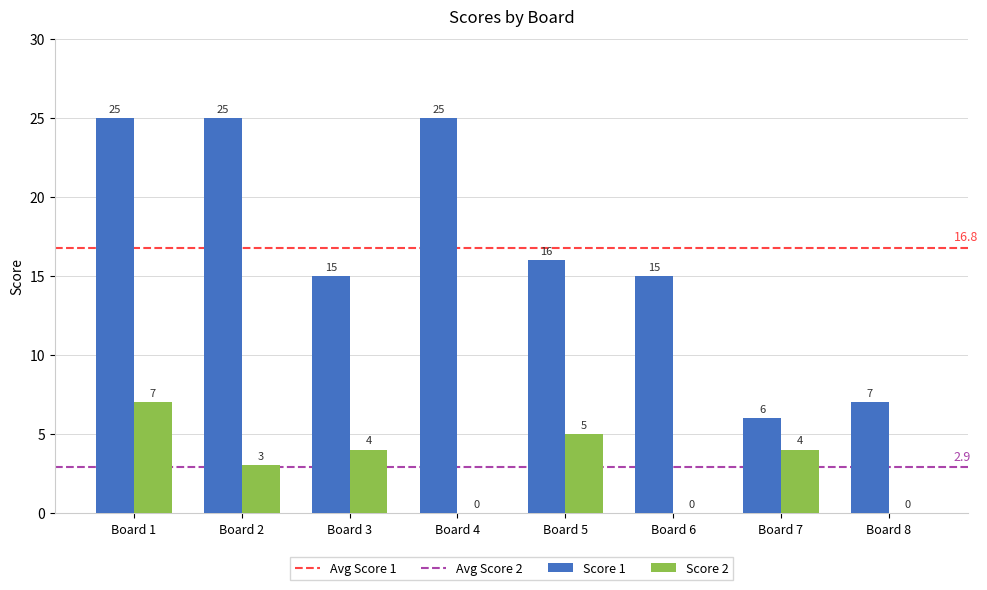

The value of Score 1 at Board 4 is 34. True or false?

False